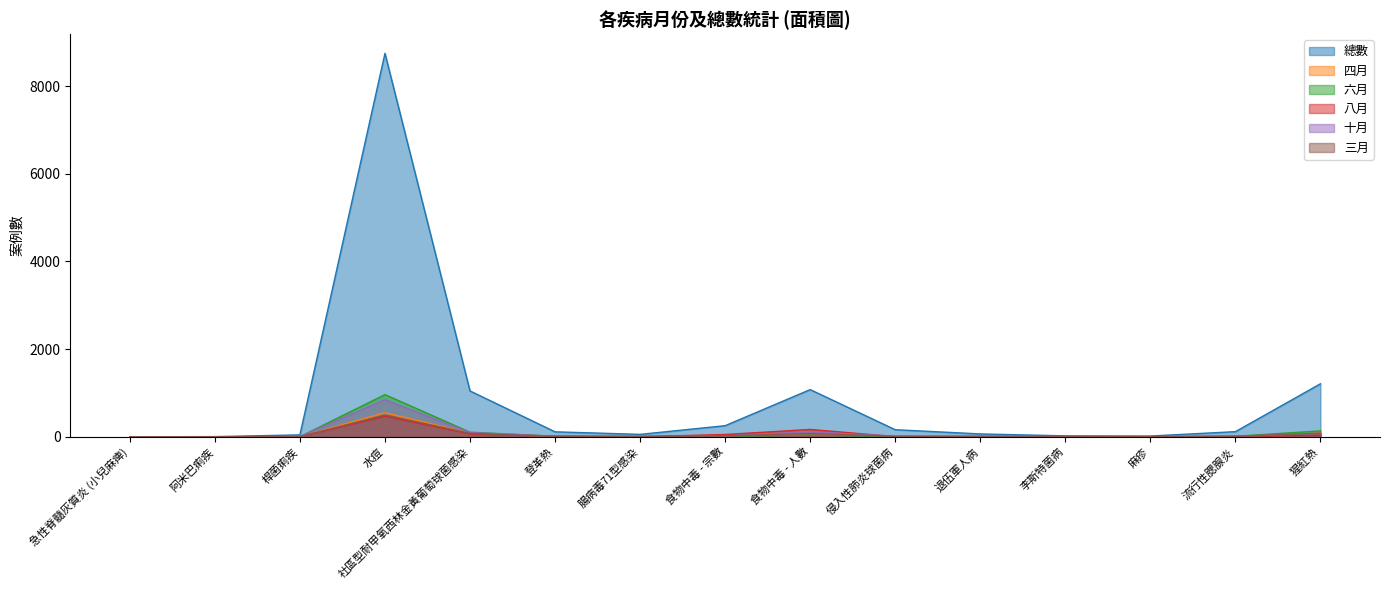

Is the value of 六月 at 李斯特菌病 greater than the value of 三月 at 登革熱?

No